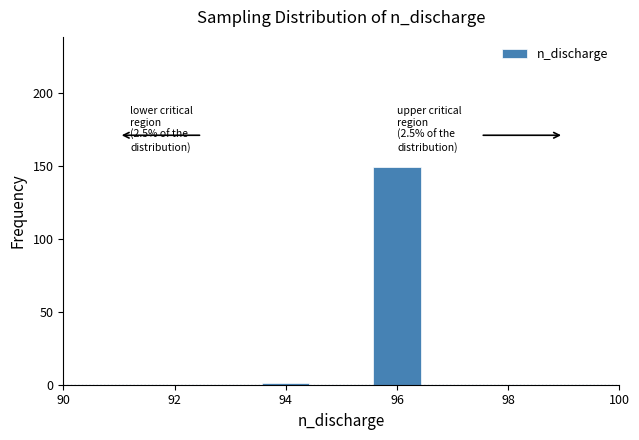

Which range on the x-axis has the tallest bar?

95.5 to 96.5